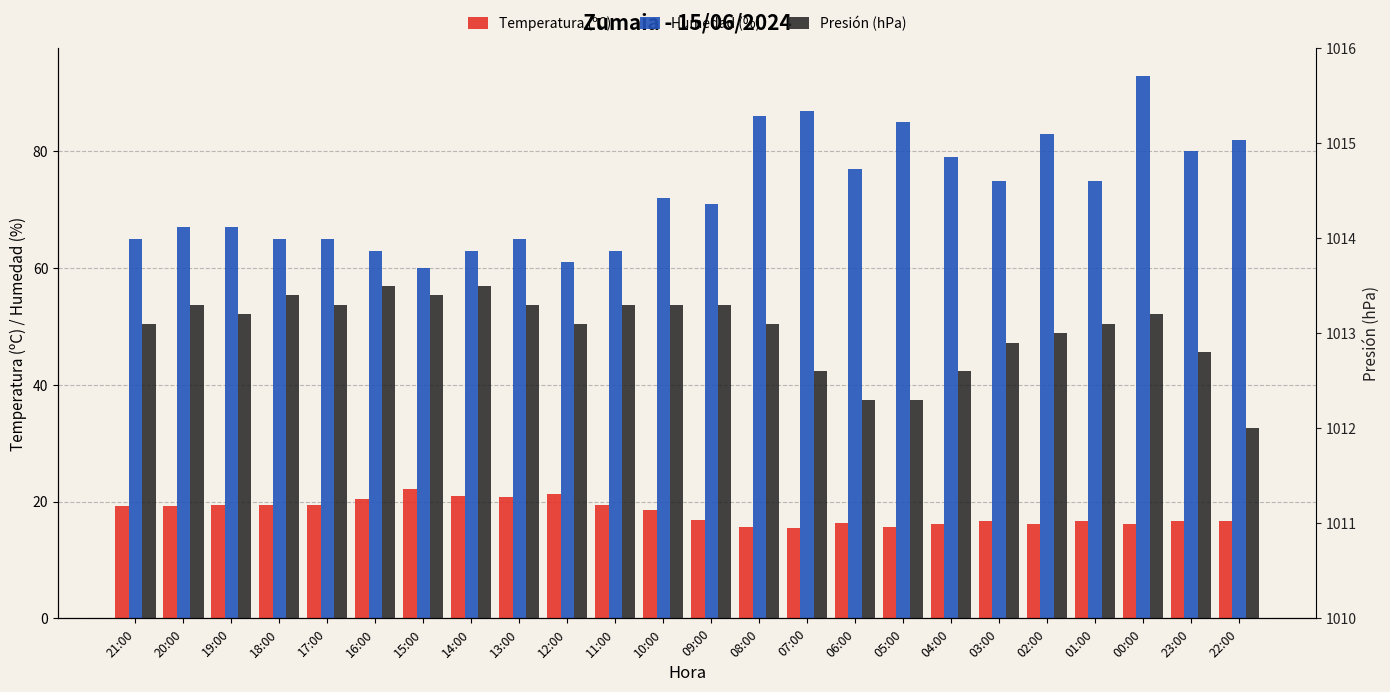

Reading right to left, transcribe all the data shown in this chart.

Temperatura (ºC): 22:00=16.6	23:00=16.6	00:00=16.2	01:00=16.6	02:00=16.1	03:00=16.6	04:00=16.2	05:00=15.6	06:00=16.3	07:00=15.4	08:00=15.7	09:00=16.9	10:00=18.6	11:00=19.4	12:00=21.3	13:00=20.8	14:00=20.9	15:00=22.2	16:00=20.4	17:00=19.5	18:00=19.4	19:00=19.5	20:00=19.3	21:00=19.3
Humedad (%): 22:00=82.0	23:00=80.0	00:00=93.0	01:00=75.0	02:00=83.0	03:00=75.0	04:00=79.0	05:00=85.0	06:00=77.0	07:00=87.0	08:00=86.0	09:00=71.0	10:00=72.0	11:00=63.0	12:00=61.0	13:00=65.0	14:00=63.0	15:00=60.0	16:00=63.0	17:00=65.0	18:00=65.0	19:00=67.0	20:00=67.0	21:00=65.0
Presión (hPa): 22:00=1012.0	23:00=1012.8	00:00=1013.2	01:00=1013.1	02:00=1013.0	03:00=1012.9	04:00=1012.6	05:00=1012.3	06:00=1012.3	07:00=1012.6	08:00=1013.1	09:00=1013.3	10:00=1013.3	11:00=1013.3	12:00=1013.1	13:00=1013.3	14:00=1013.5	15:00=1013.4	16:00=1013.5	17:00=1013.3	18:00=1013.4	19:00=1013.2	20:00=1013.3	21:00=1013.1